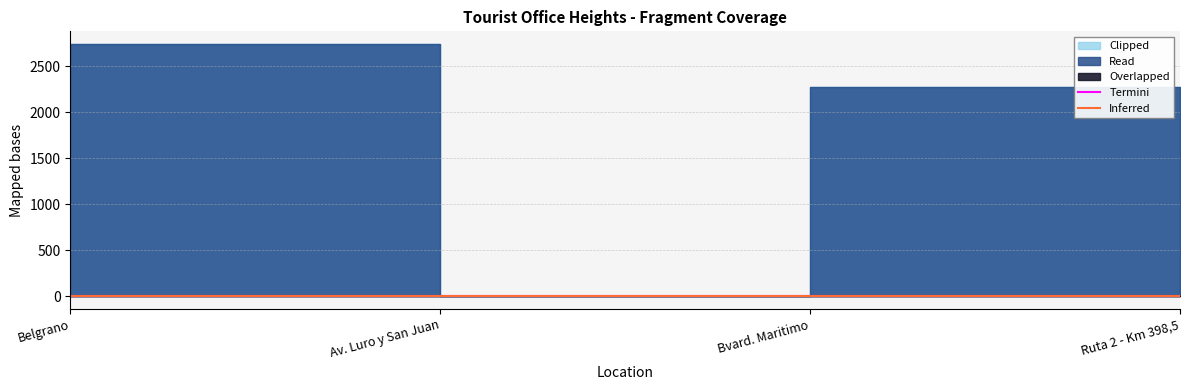

Reading left to right, extract all data points from this chart.

Inferred: 0	0	0	0
Overlapped: 0	0	0	0
Read: 2740	0	2270	0
Termini: 0	0	0	0
Clipped: 2740	0	2270	0